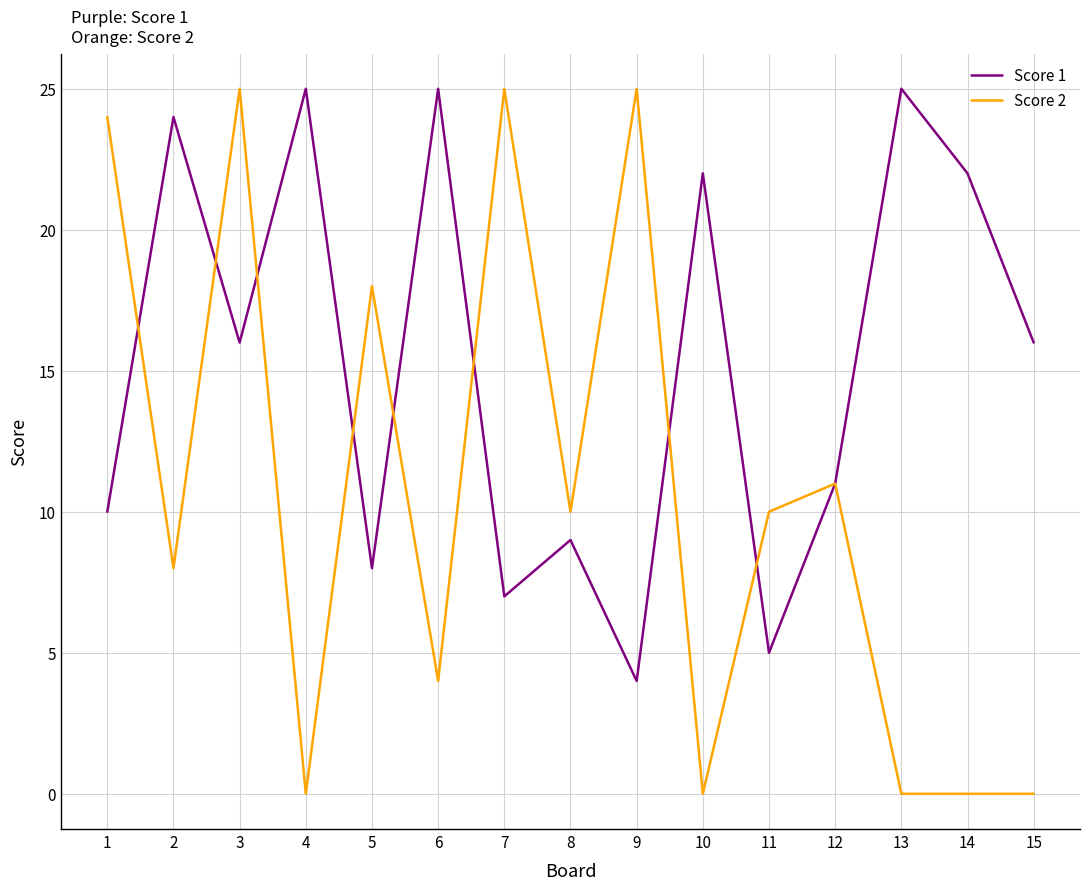

At which label does Score 1 first exceed 16?

2